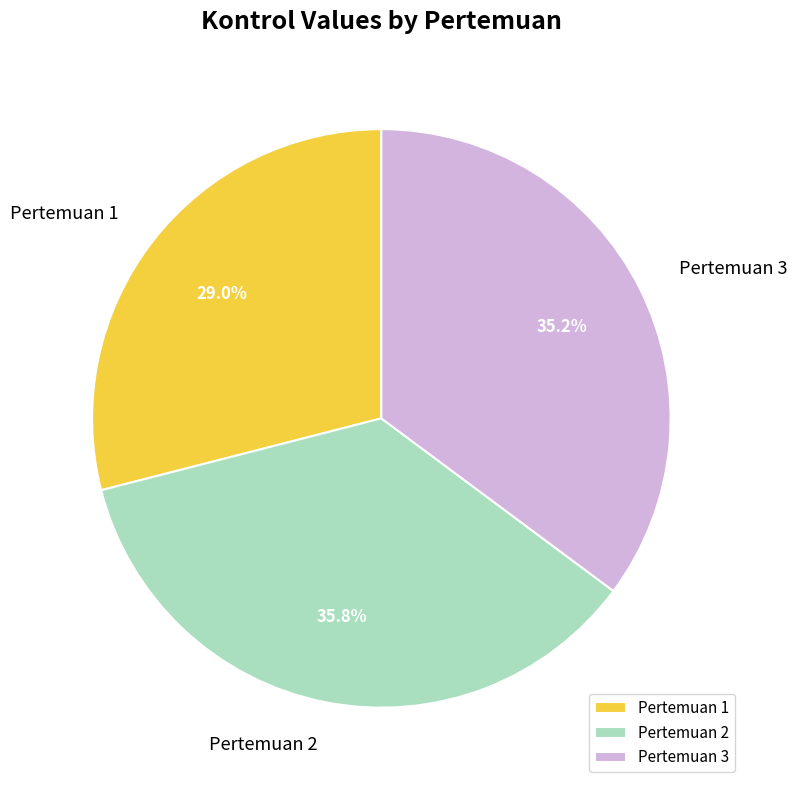

What portion of the pie excludes Pertemuan 1?

71.0%